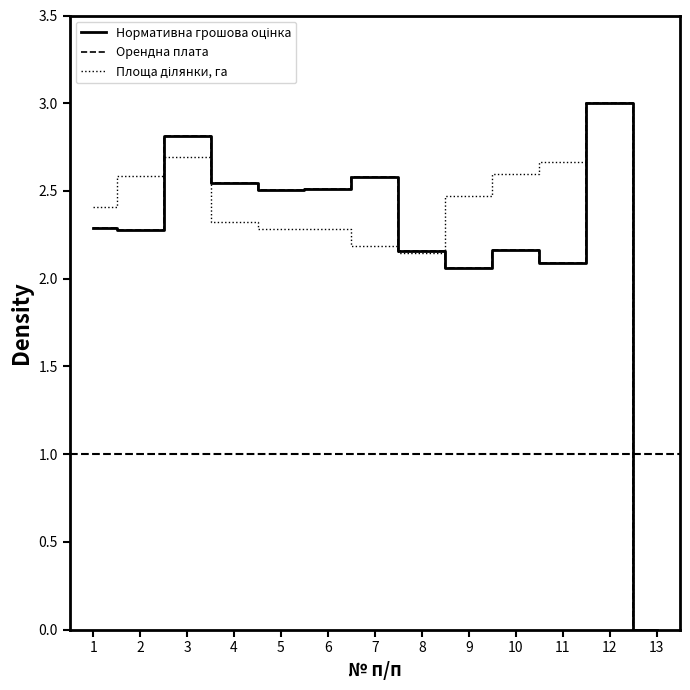

Is this an area chart (filled region under the line)?

No